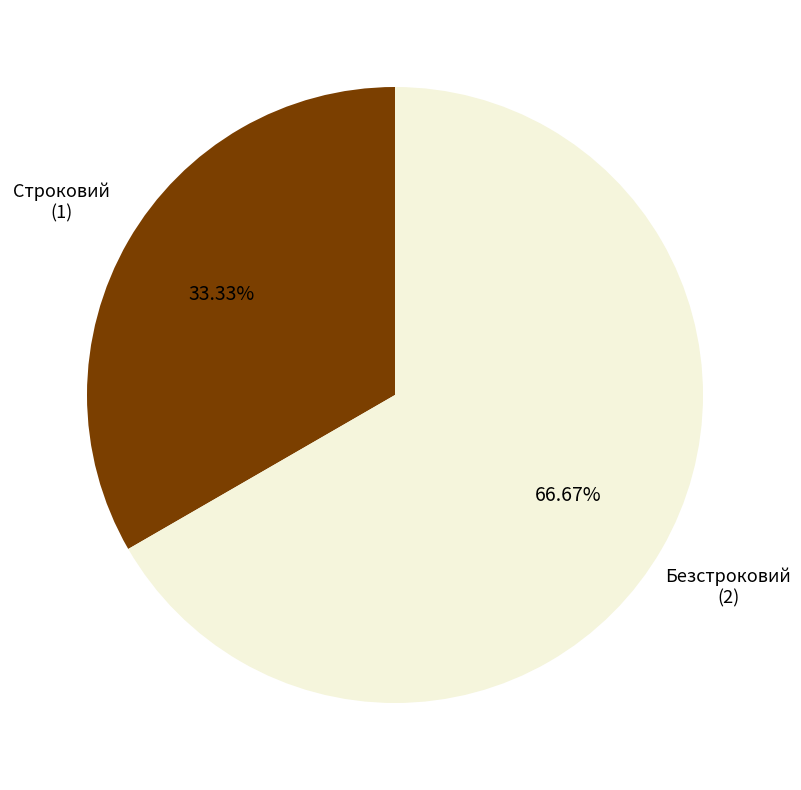

Which category has the biggest portion of the pie?

Безстроковий